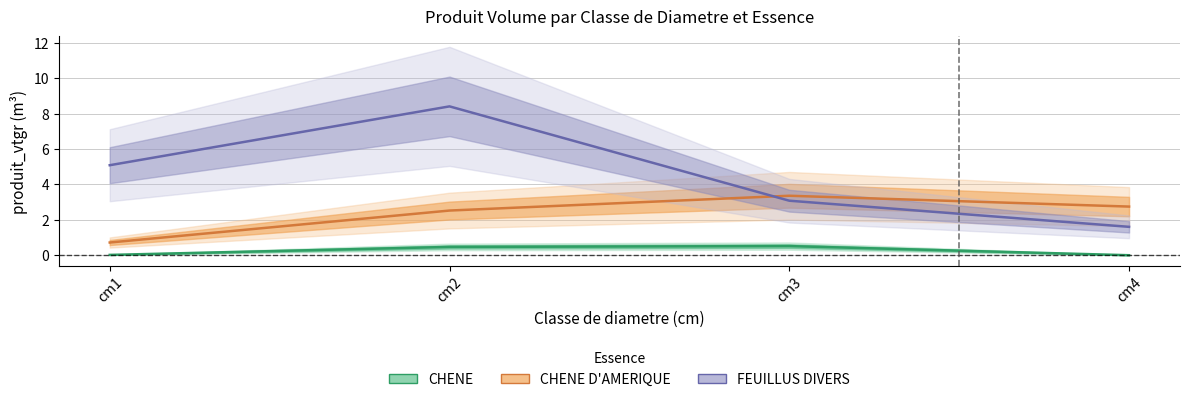

Which series has the largest total across all categories?

FEUILLUS DIVERS